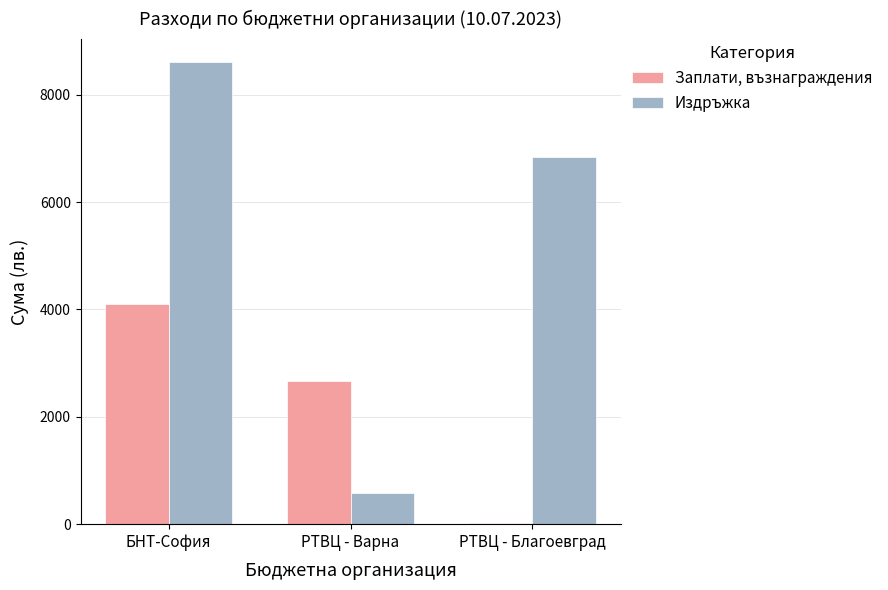

How many groups of bars are there?

3